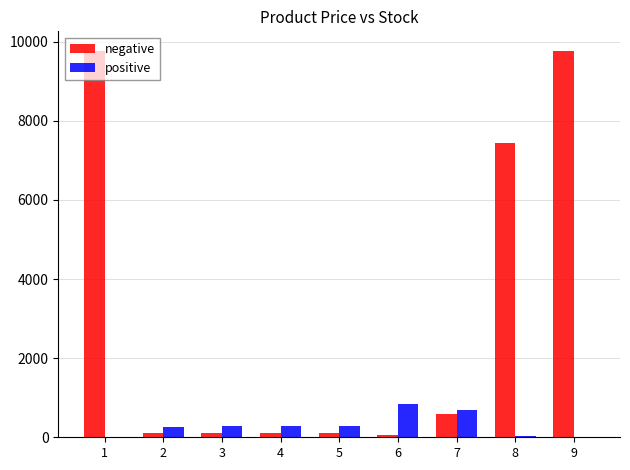

Which series has the largest total across all categories?

negative